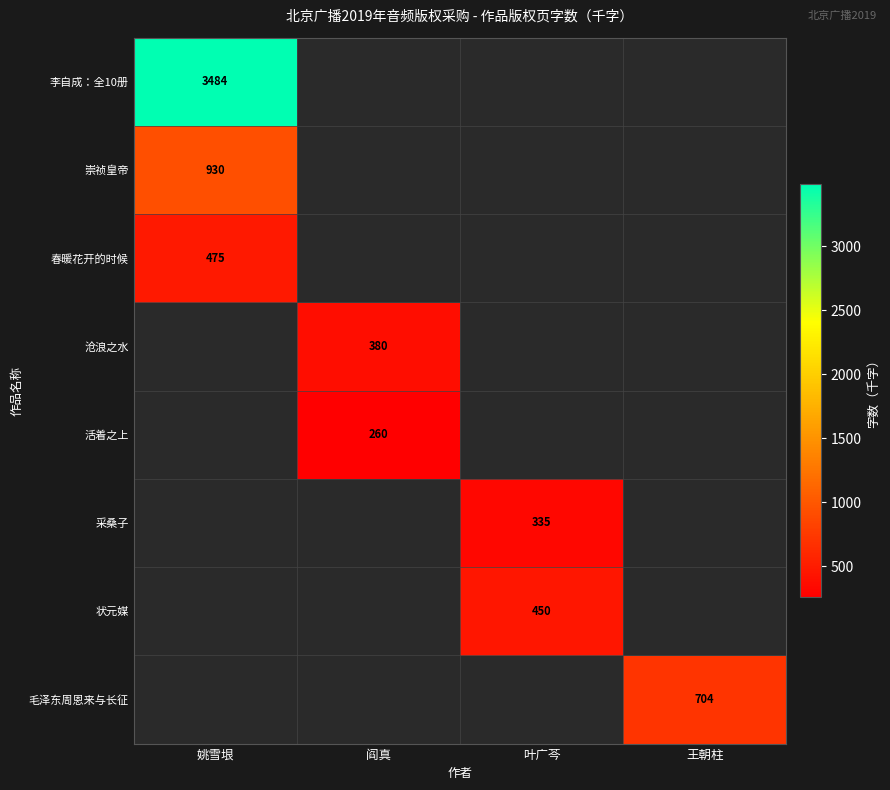

How many values in 状元媒 are above zero?

1